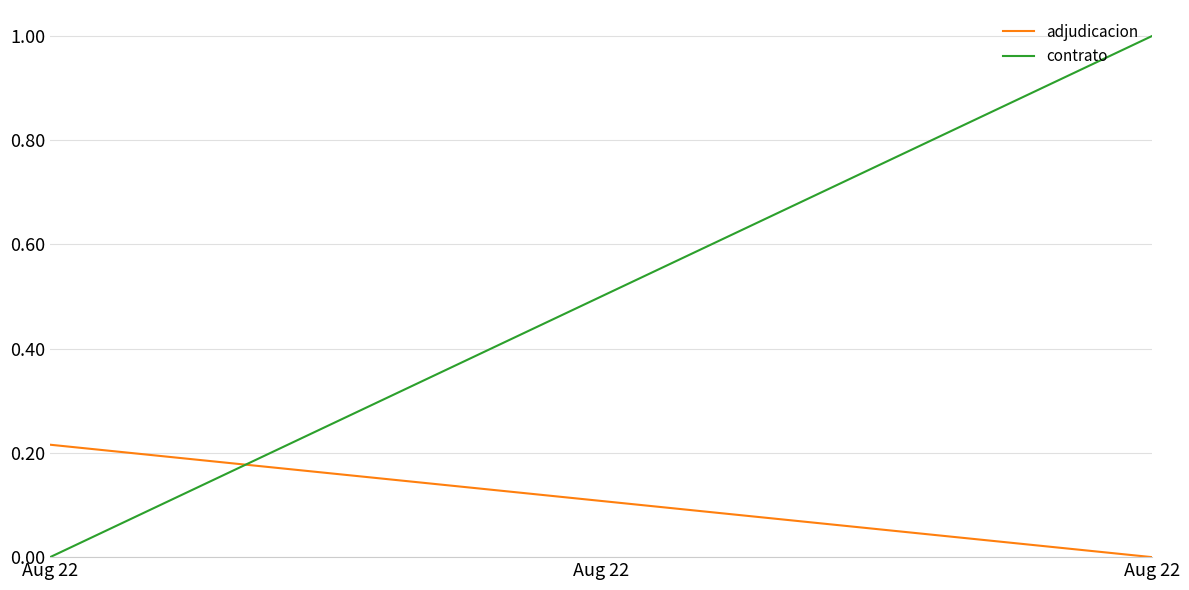

Which series has the largest range (max minus min)?

contrato